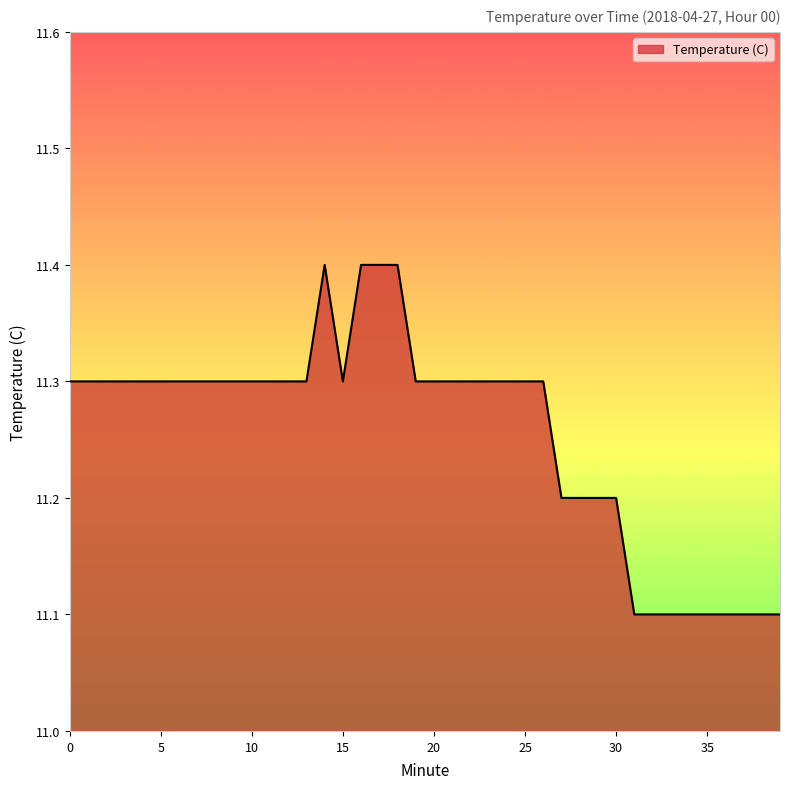

What is the difference between the maximum and minimum values?

0.3